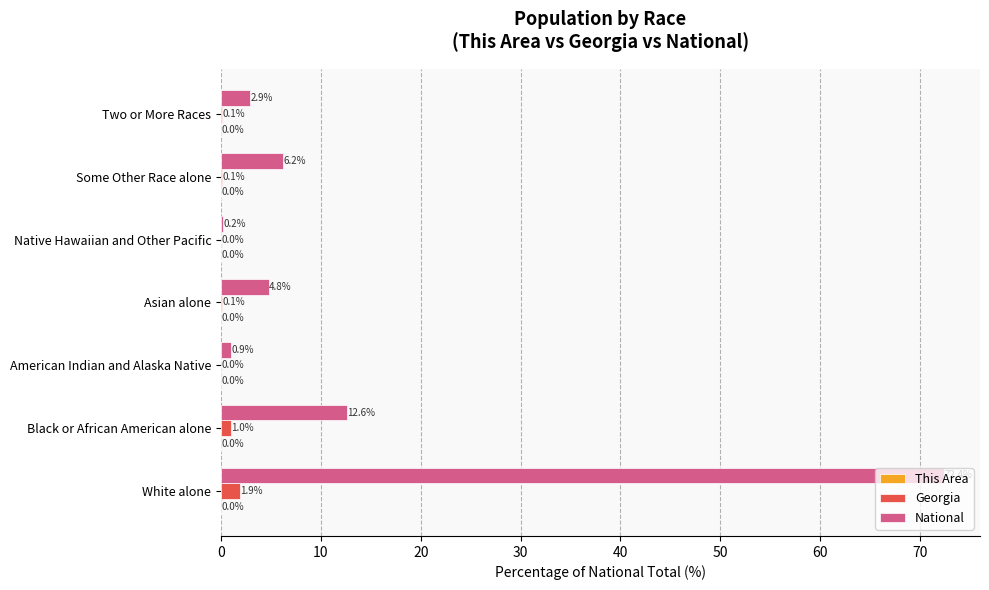

Is it true that Georgia equals 0.0 at American Indian and Alaska Native?

True